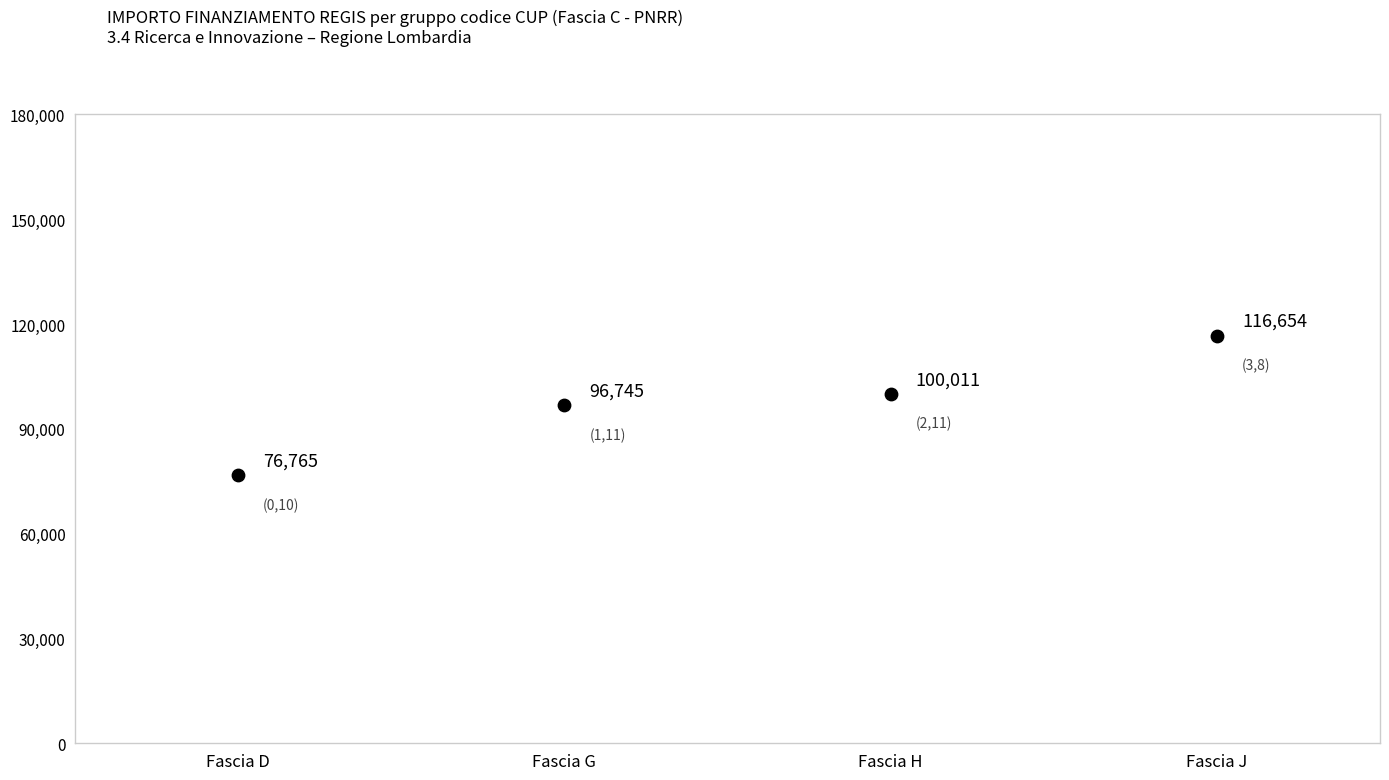

What Y value in the scatter plot is closest to 96709?

96745